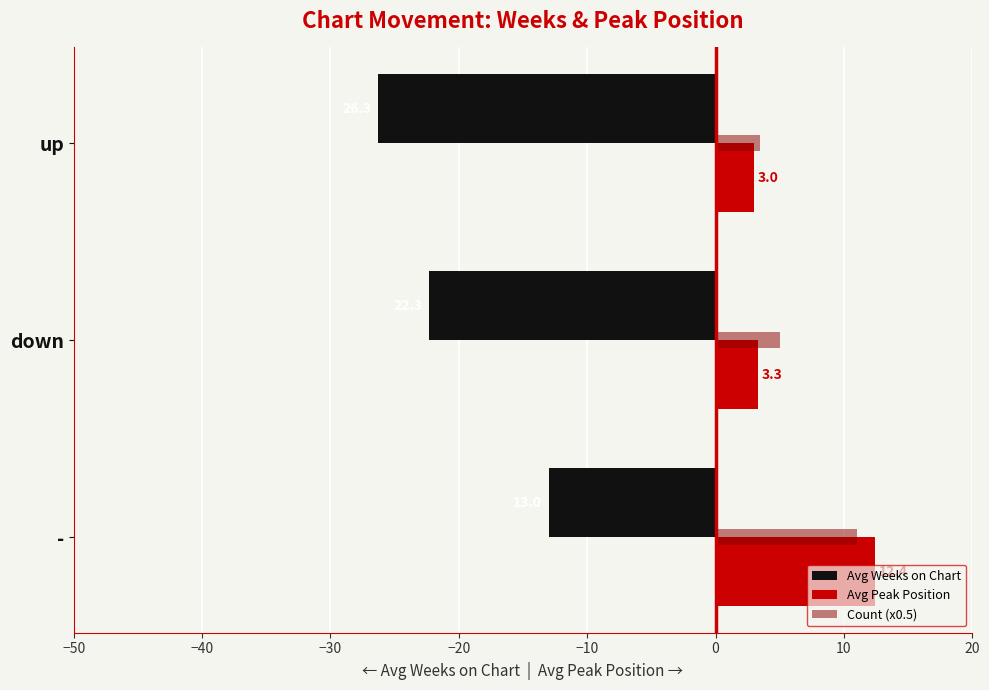

The value of Avg Peak Position at down is 3.3. True or false?

True